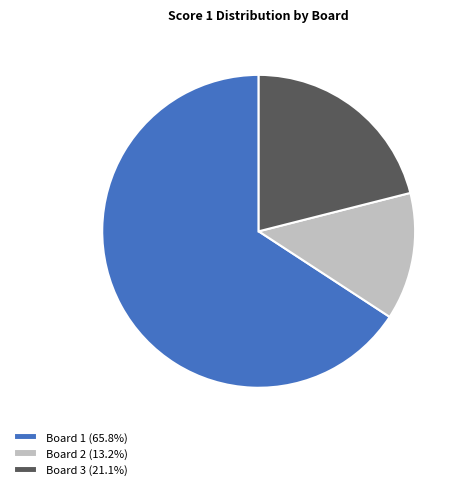

Is there a majority slice in this chart?

Yes